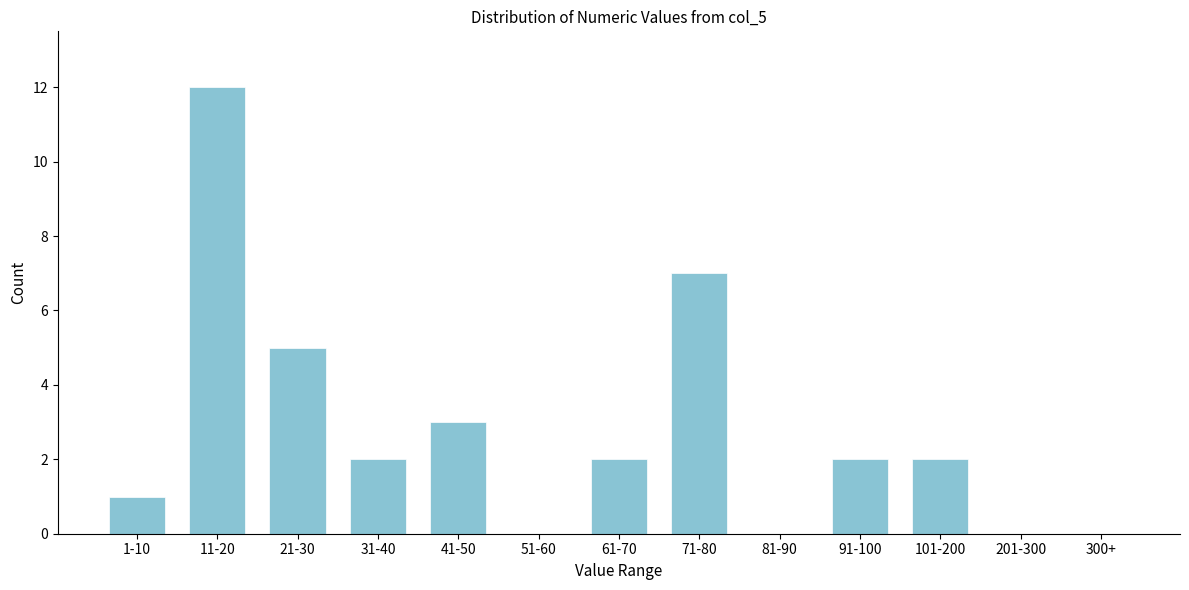

Reading left to right, transcribe all the data shown in this chart.

1-10=1	11-20=12	21-30=5	31-40=2	41-50=3	51-60=0	61-70=2	71-80=7	81-90=0	91-100=2	101-200=2	201-300=0	300+=0